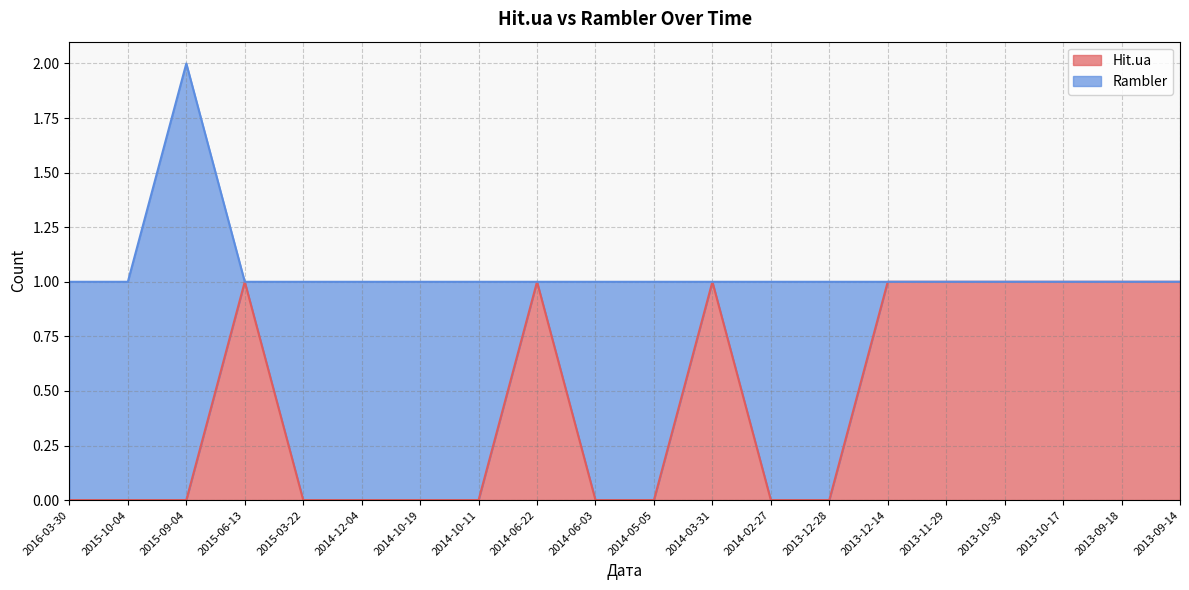

Rank the categories by value from lowest to highest.

2016-03-30, 2015-10-04, 2015-09-04, 2015-03-22, 2014-12-04, 2014-10-19, 2014-10-11, 2014-06-03, 2014-05-05, 2014-02-27, 2013-12-28, 2015-06-13, 2014-06-22, 2014-03-31, 2013-12-14, 2013-11-29, 2013-10-30, 2013-10-17, 2013-09-18, 2013-09-14